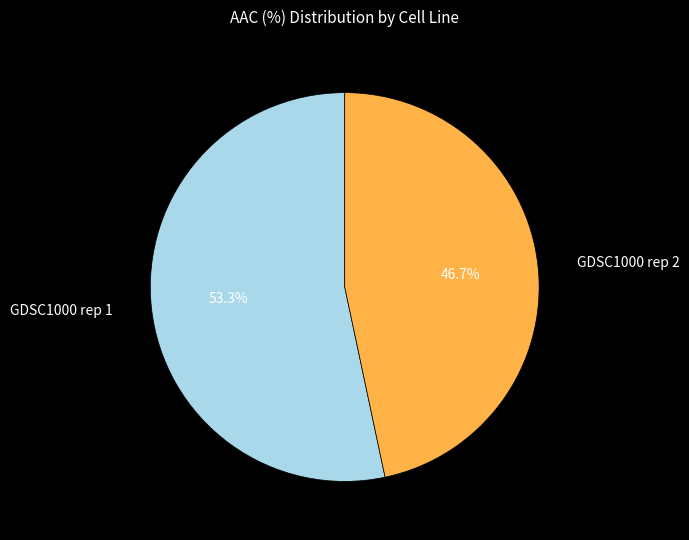

To the nearest percent, what is the difference between the GDSC1000 rep 1 and GDSC1000 rep 2 slice percentages?

7%